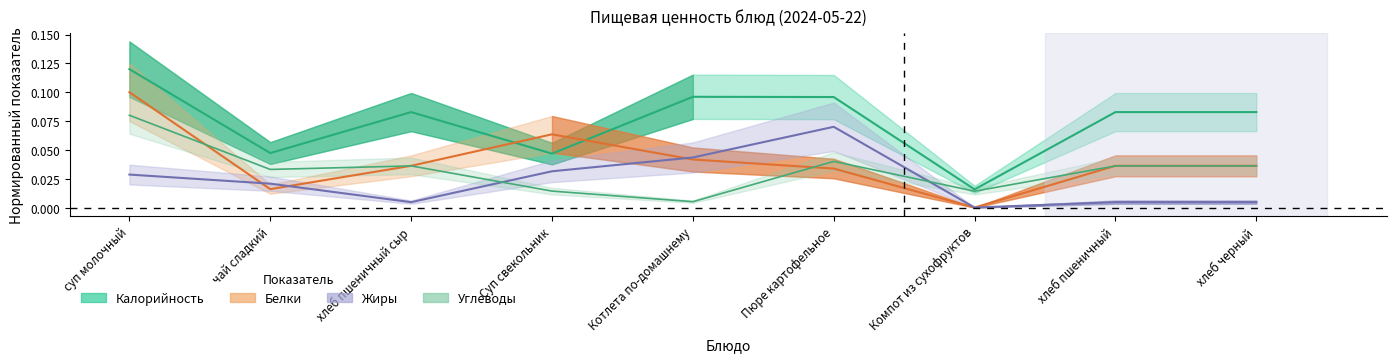

At which category is the sum across all series the highest?

суп молочный